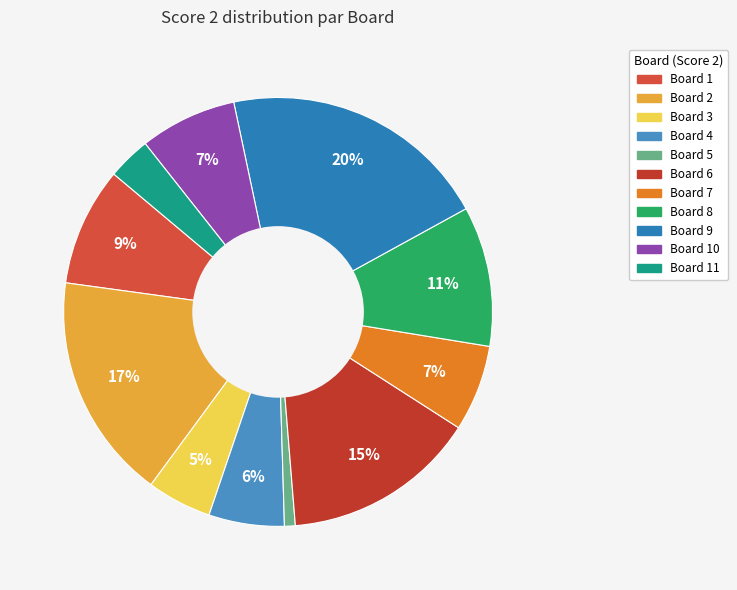

How many slices are in this pie chart?

11